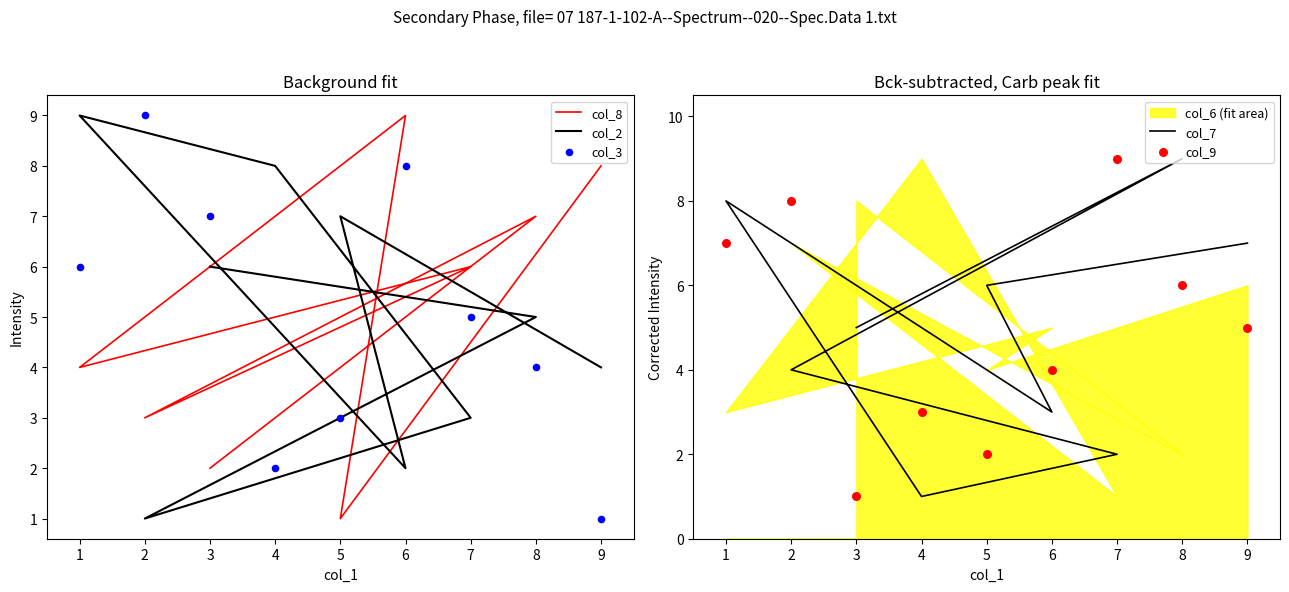

Which series has the largest total across all categories?

col_8